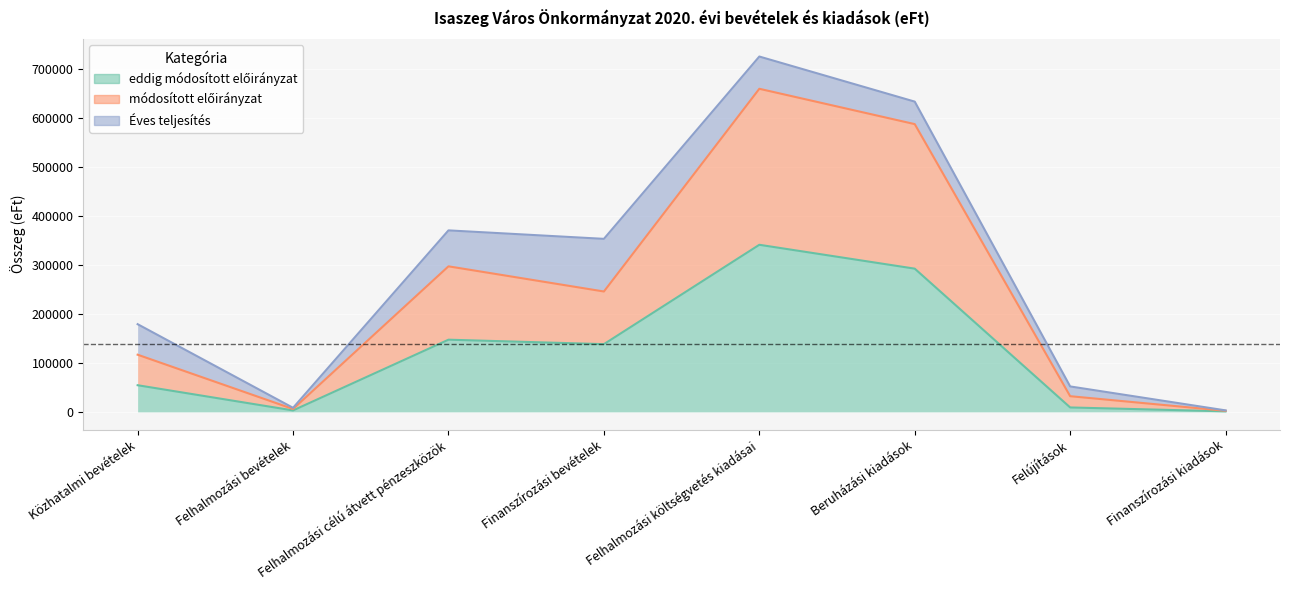

At which category is the sum across all series the highest?

Felhalmozási költségvetés kiadásai